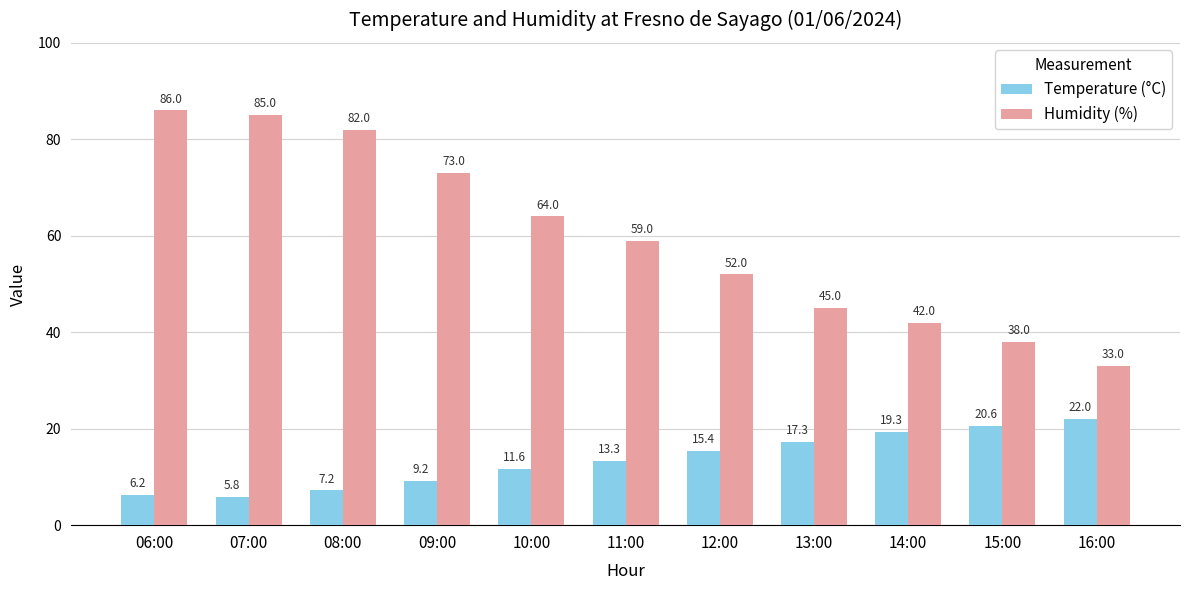

At which label does Temperature (°C) first exceed 13?

11:00